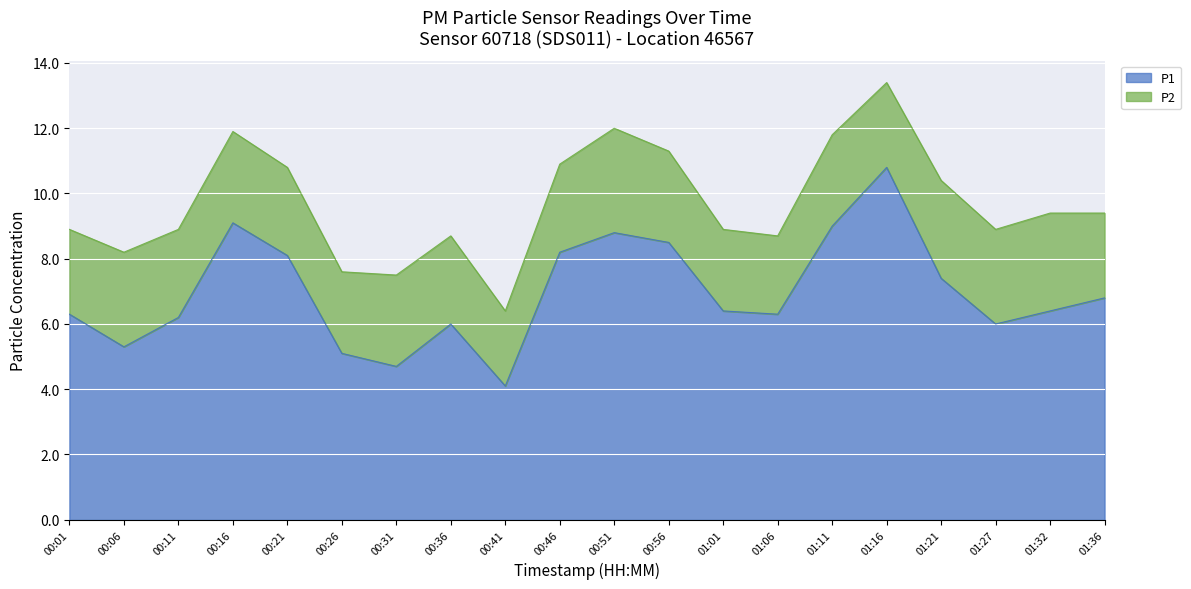

What is the difference between the maximum and second lowest values?

6.1